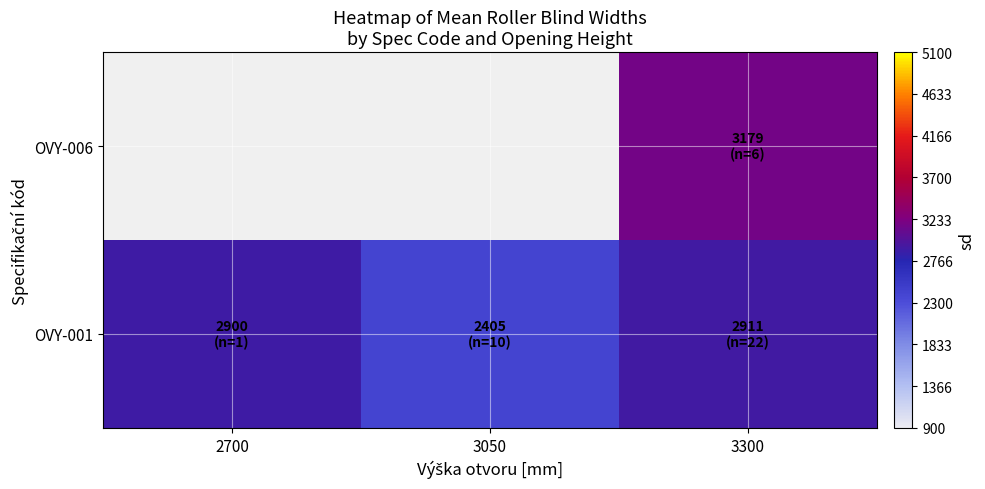

What is the greatest value displayed?

3179.8